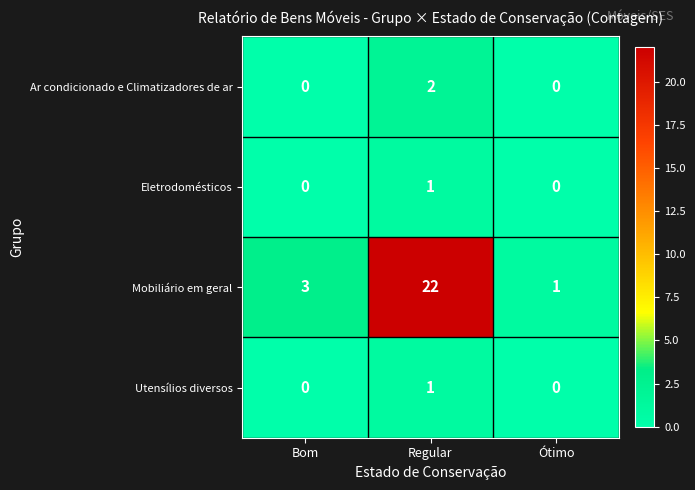

How many data points in Utensílios diversos are above 0?

1